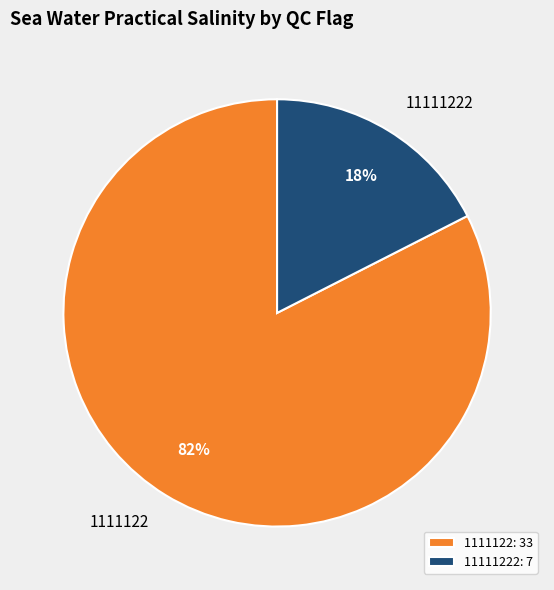

Do 1111122 and 11111222 together represent more than half of the pie?

Yes